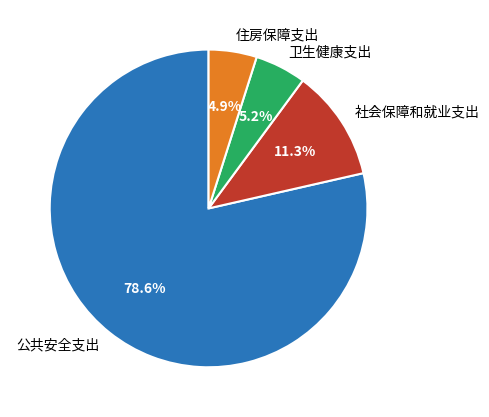

Between 公共安全支出 and 住房保障支出, which is larger?

公共安全支出